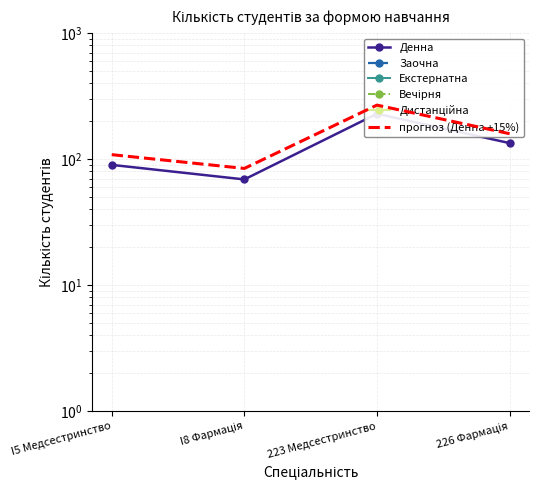

The value of Екстернатна at 223 Медсестринство is 0.0. True or false?

True